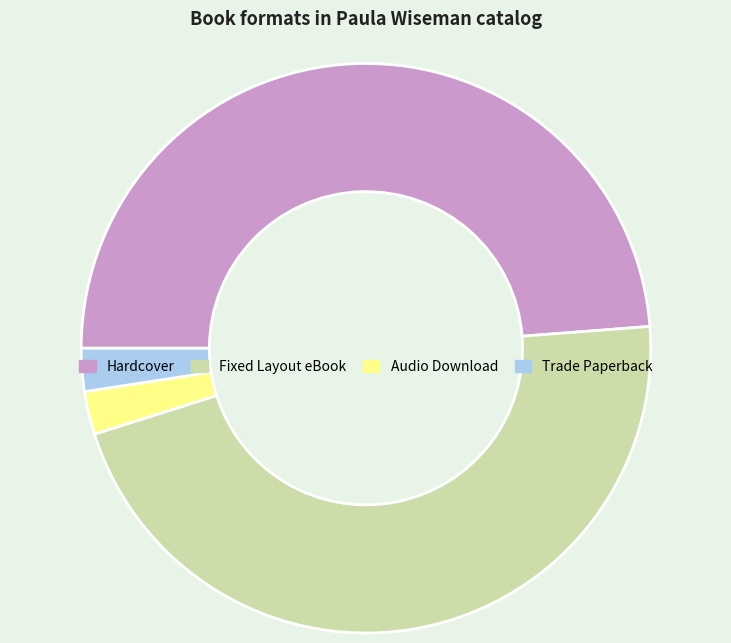

Is there a majority slice in this chart?

No